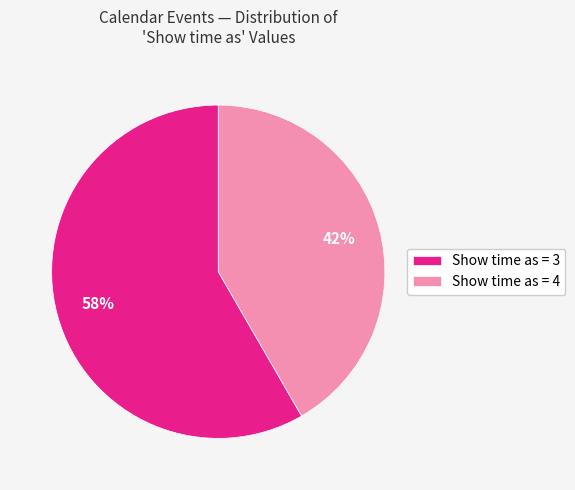

To the nearest percent, what is the combined percentage of Show time as = 3 and Show time as = 4?

100%